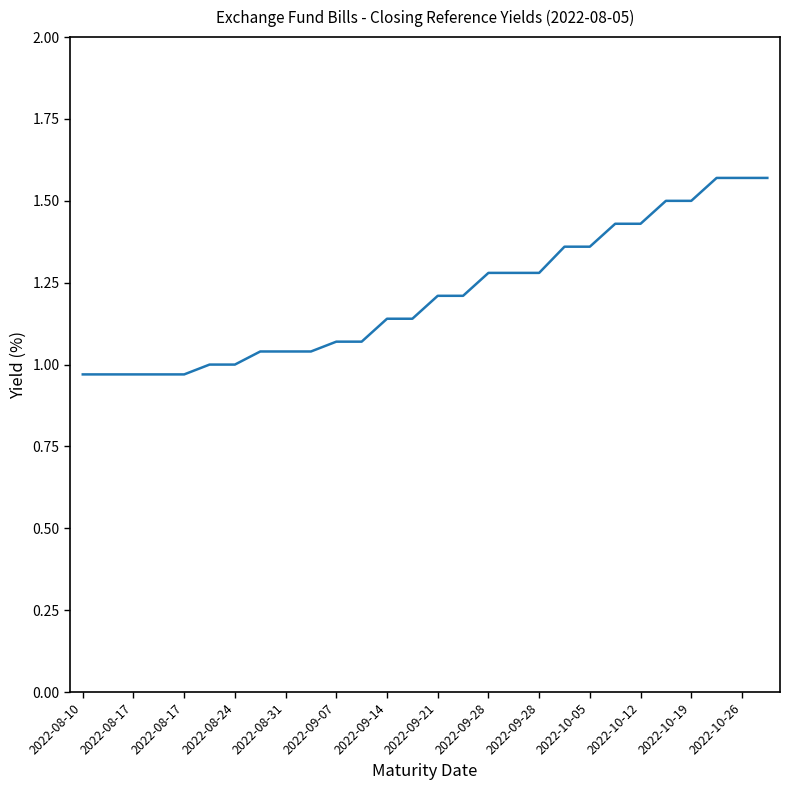

What is the difference between the maximum and minimum values?

0.6